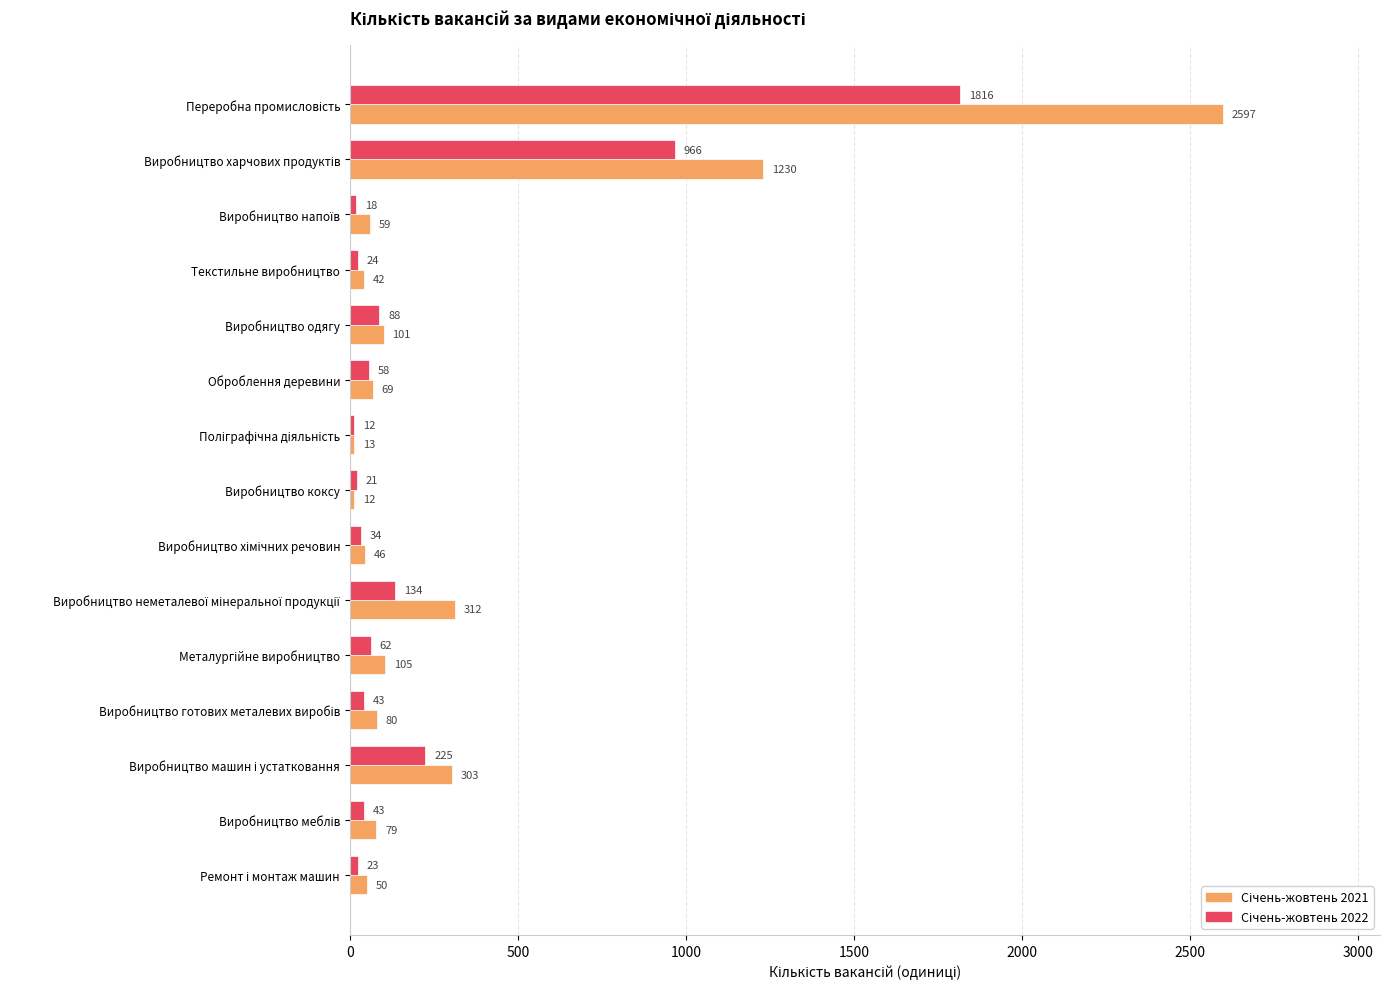

What is the minimum value shown in the chart?

12